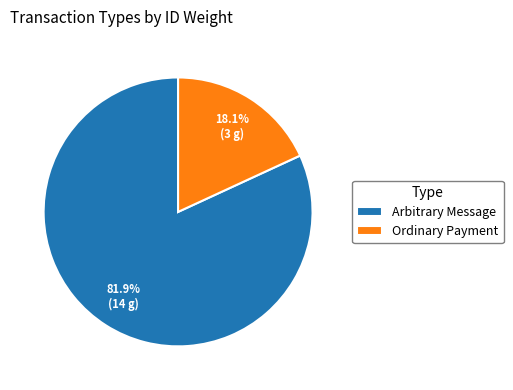

To the nearest percent, what portion does Arbitrary Message represent?

82%